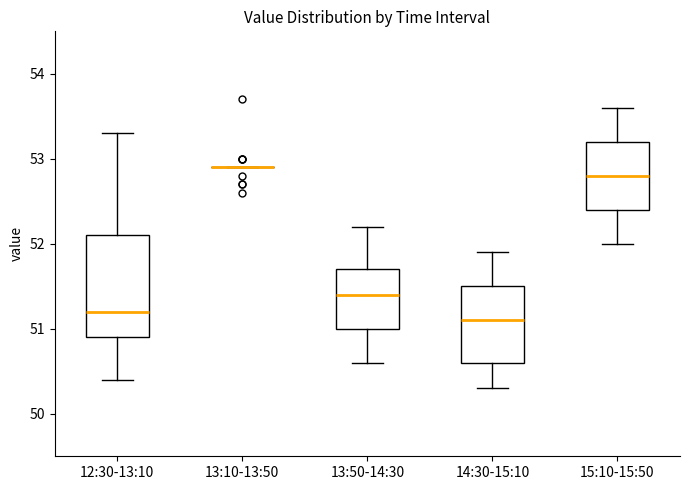

Reading left to right, transcribe this box plot: for each box, give where its median line is, the range the box spans, and where its two whiskers end, as read against the y-axis. The values are not printed on the chart, so give them approximately, as read against the axis.

12:30-13:10: median 51.2, box 50.9 to 52.1, whiskers 50.4 to 53.3
13:10-13:50: box collapsed to a line at 52.9, whiskers 52.9 to 52.9
13:50-14:30: median 51.4, box 51.0 to 51.7, whiskers 50.6 to 52.2
14:30-15:10: median 51.1, box 50.6 to 51.5, whiskers 50.3 to 51.9
15:10-15:50: median 52.8, box 52.4 to 53.2, whiskers 52.0 to 53.6